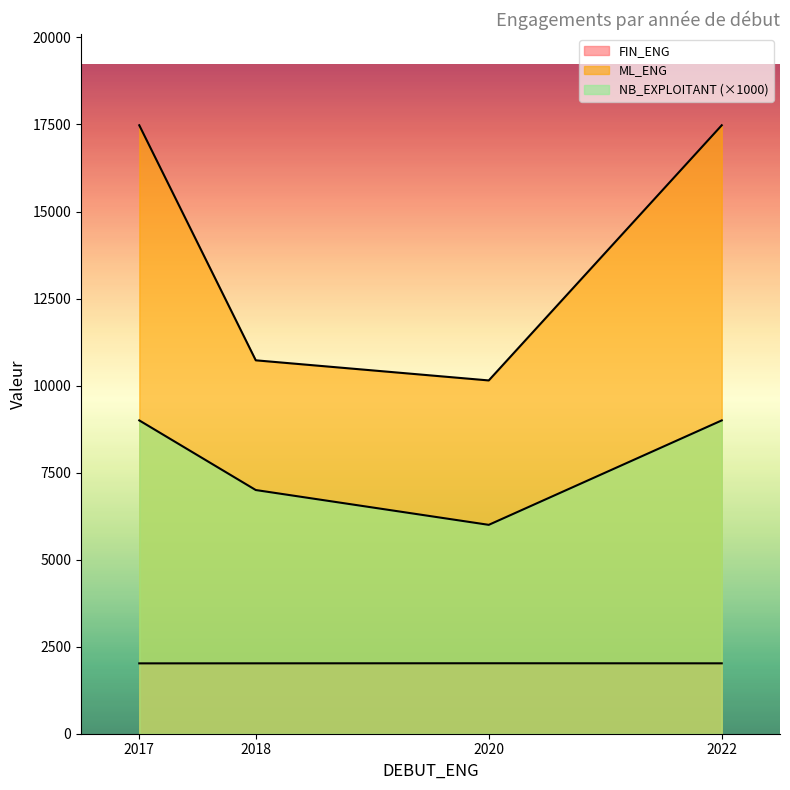

Rank the series by their maximum value, from highest to lowest.

ML_ENG, NB_EXPLOITANT, FIN_ENG